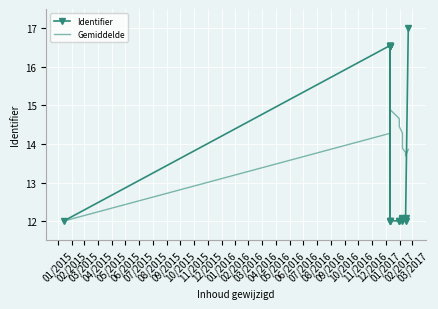

Which series has the widest spread of values?

Identifier